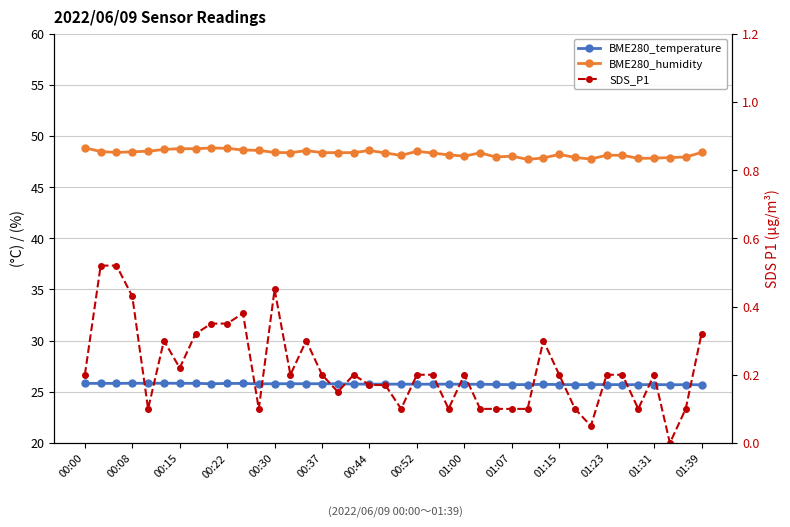

What is the sum of all SDS_P1 values?

8.6